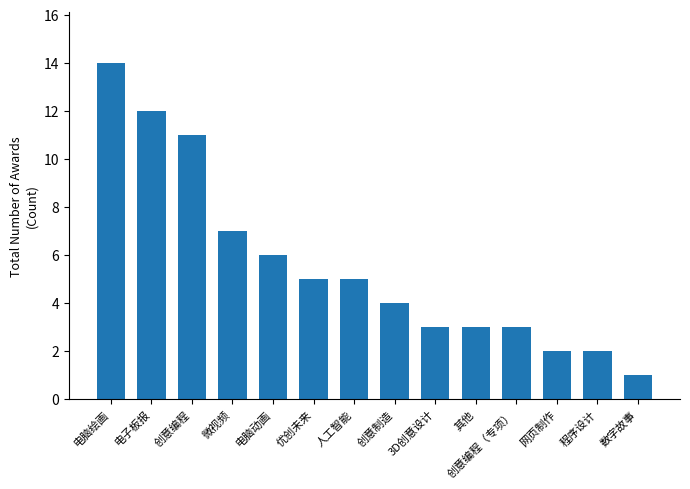

Reading left to right, extract all data points from this chart.

电脑绘画=14	电子板报=12	创意编程=11	微视频=7	电脑动画=6	优创未来=5	人工智能=5	创意制造=4	3D创意设计=3	其他=3	创意编程（专项）=3	网页制作=2	程序设计=2	数字故事=1